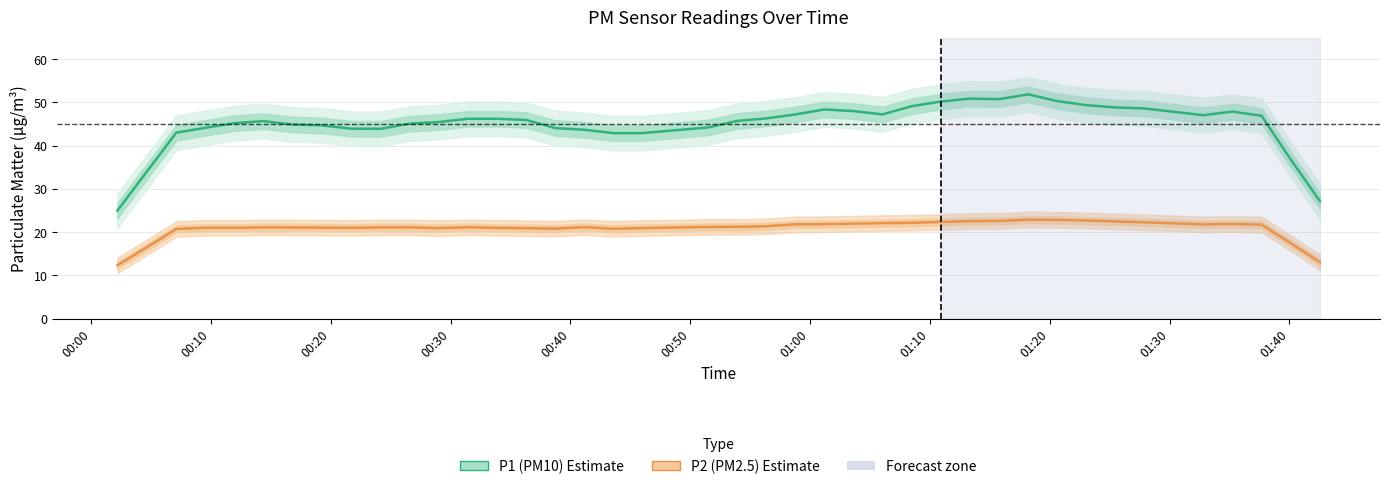

Which series has the largest total across all categories?

P1 (PM10)